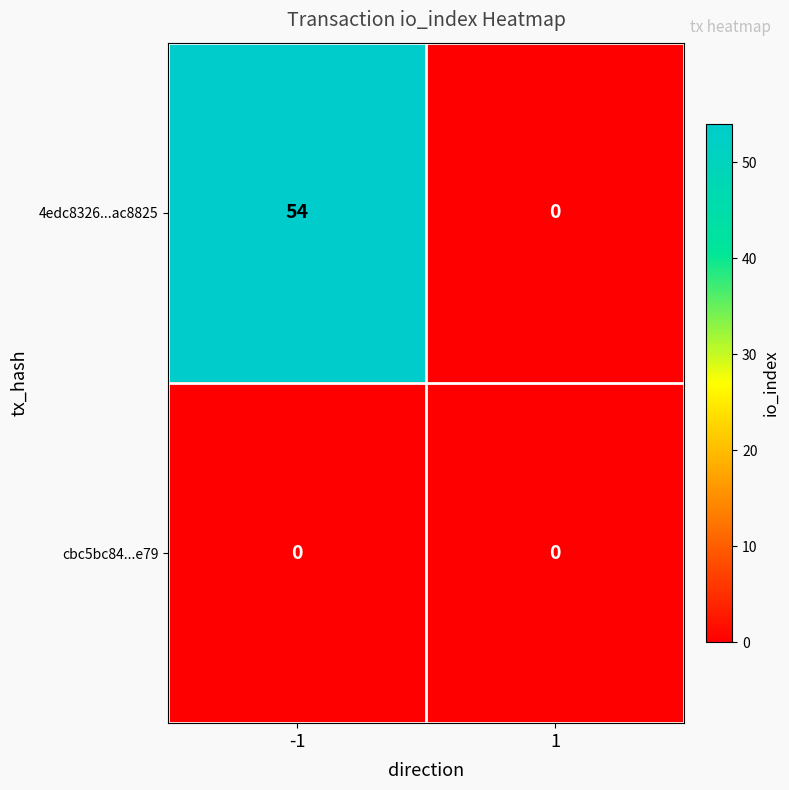

List the series in order of their peak value, lowest first.

cbc5bc84...e79, 4edc8326...ac8825